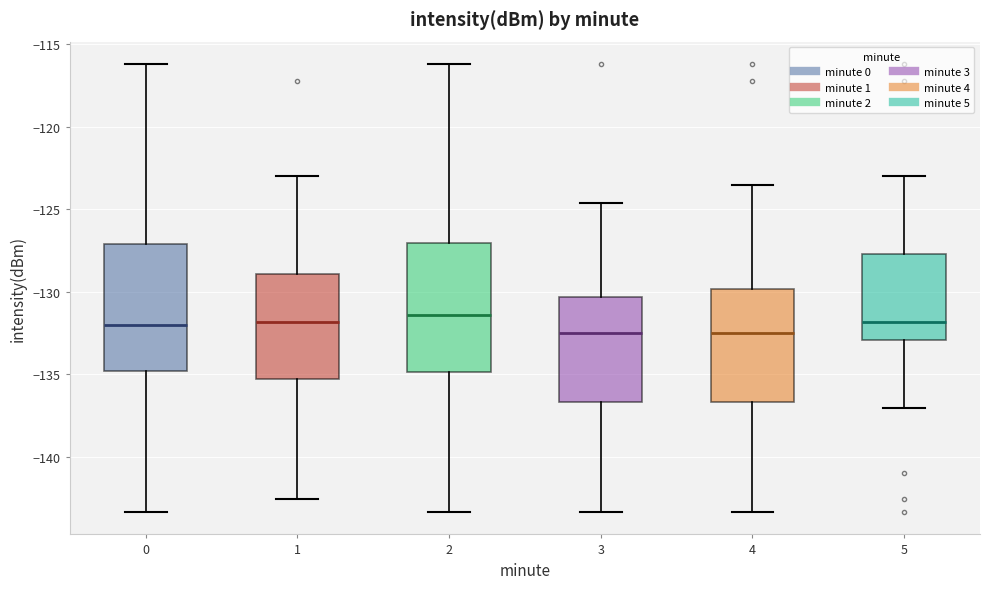

Reading left to right, transcribe this box plot: for each box, give where its median line is, the range the box spans, and where its two whiskers end, as read against the y-axis. The values are not printed on the chart, so give them approximately, as read against the axis.

0: median -132.0, box -135.0 to -127.0, whiskers -143.5 to -116.0
1: median -132.0, box -135.5 to -129.0, whiskers -142.5 to -123.0
2: median -131.5, box -135.0 to -127.0, whiskers -143.5 to -116.0
3: median -132.5, box -136.5 to -130.5, whiskers -143.5 to -124.5
4: median -132.5, box -136.5 to -130.0, whiskers -143.5 to -123.5
5: median -132.0, box -133.0 to -127.5, whiskers -137.0 to -123.0